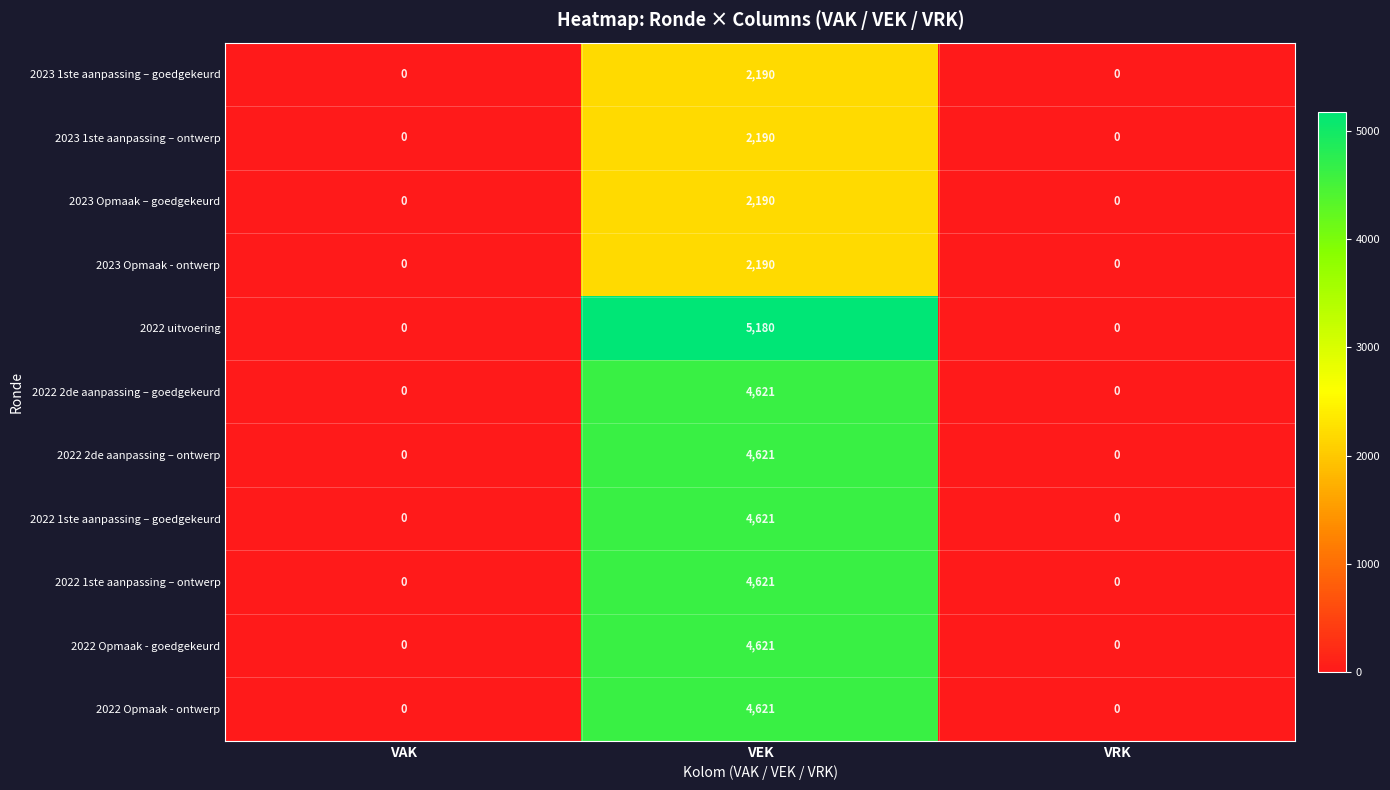

Count the 2023 Opmaak – goedgekeurd values in the range 0 to 2190.

3